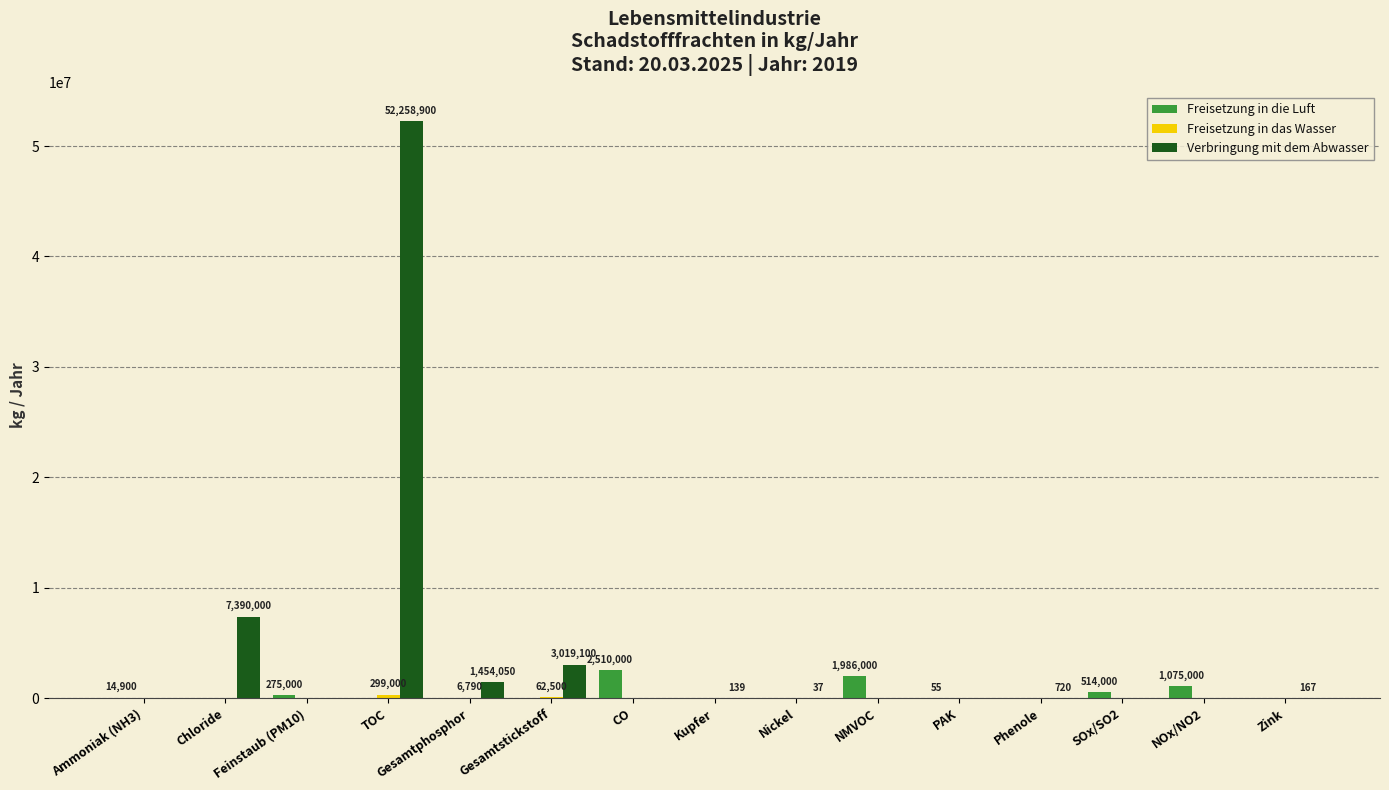

At which category is the sum across all series the highest?

TOC